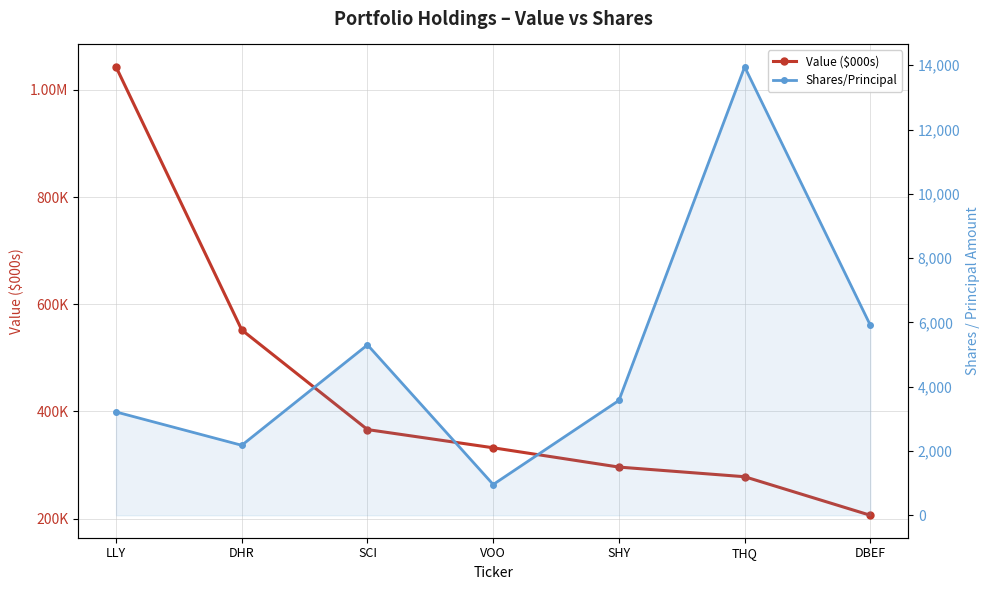

The Value ($000s) series shows 416520 at SHY. True or false?

False